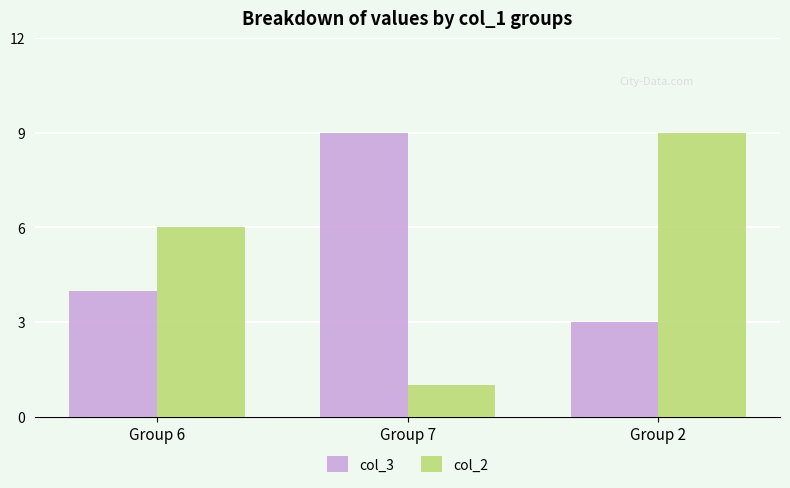

Does the chart contain any negative values?

No